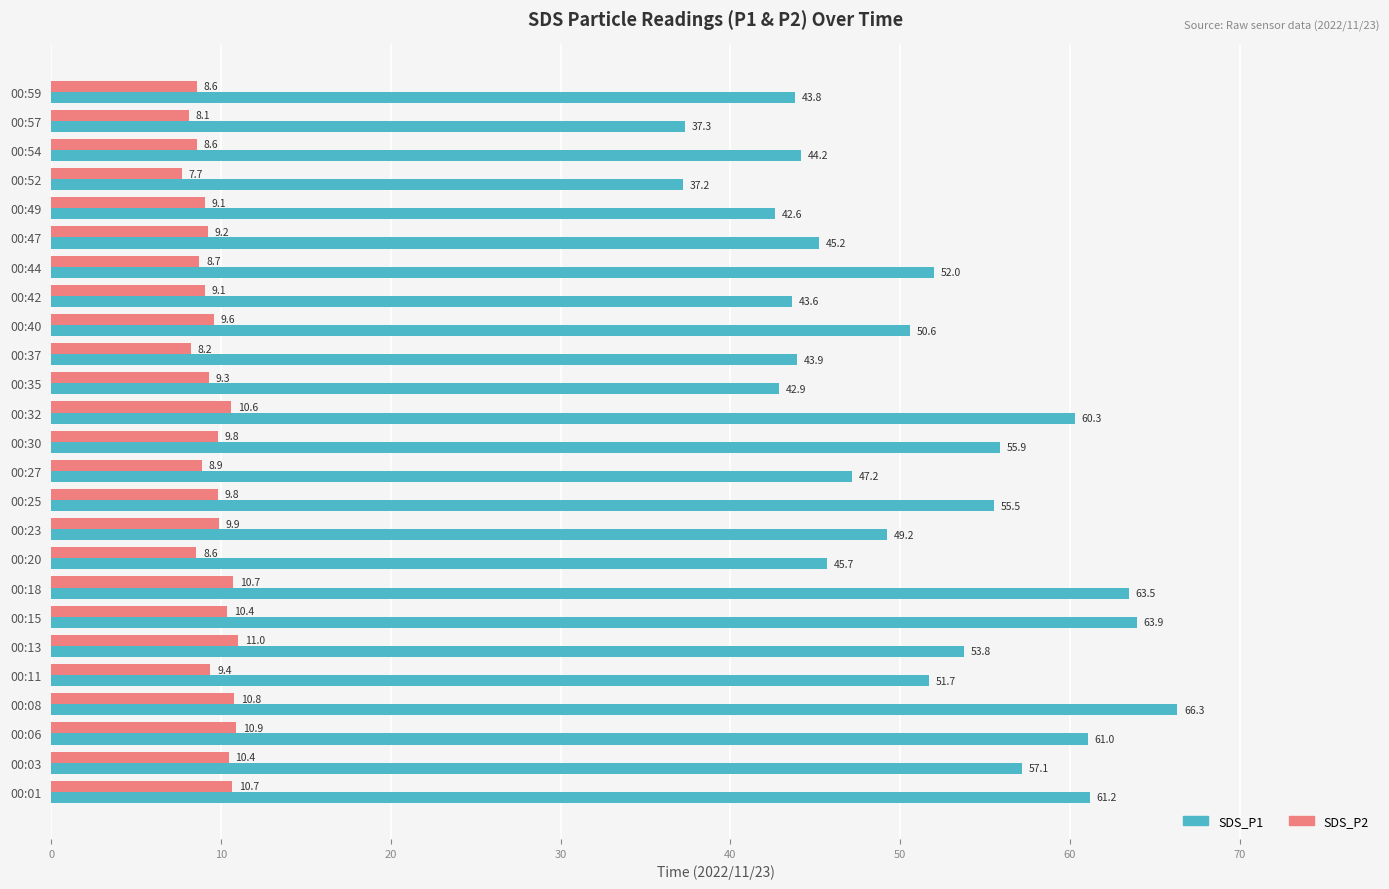

At which category does the chart reach its peak across all series?

00:08